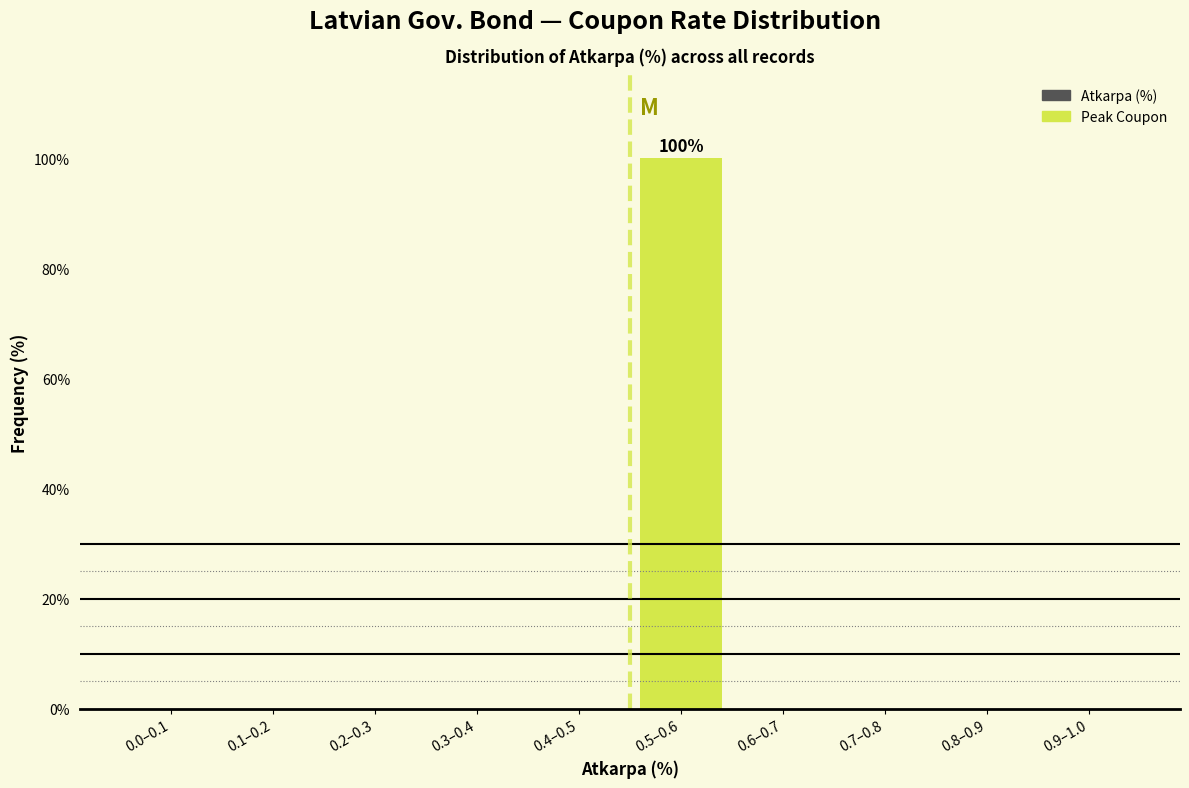

Reading left to right, transcribe all the data shown in this chart.

0.0–0.1=0	0.1–0.2=0	0.2–0.3=0	0.3–0.4=0	0.4–0.5=0	0.5–0.6=100	0.6–0.7=0	0.7–0.8=0	0.8–0.9=0	0.9–1.0=0